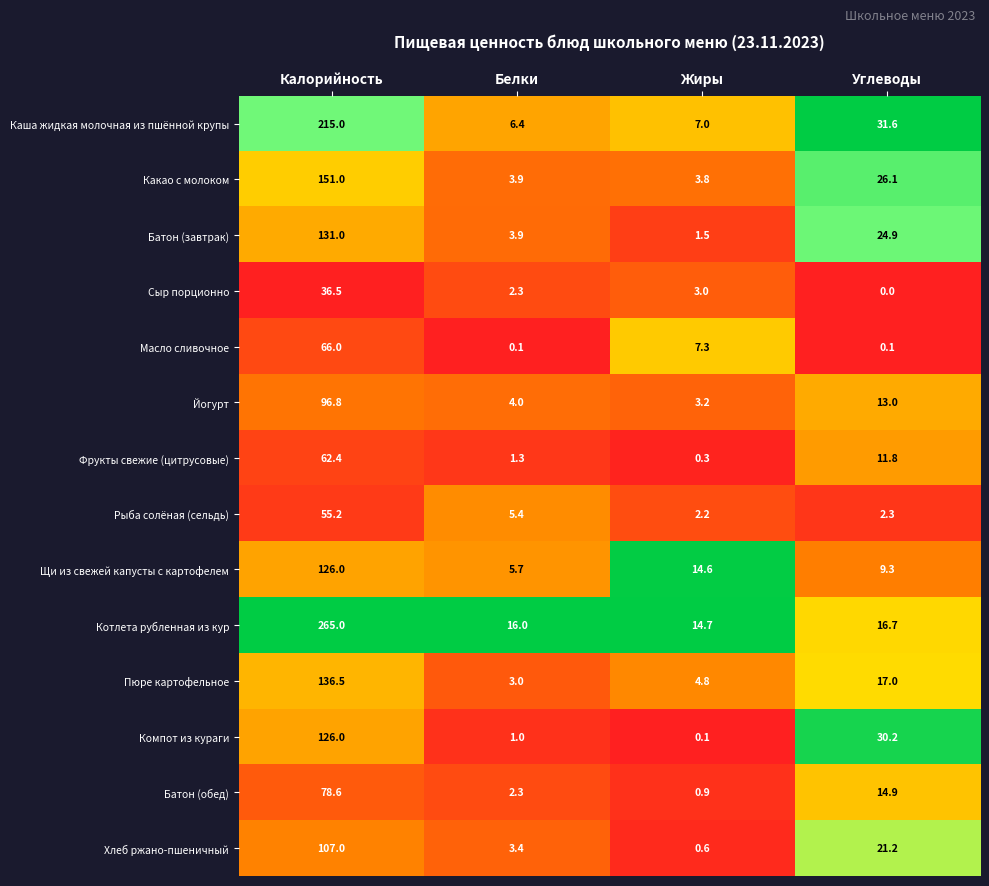

At which category does the chart reach its minimum across all series?

Углеводы